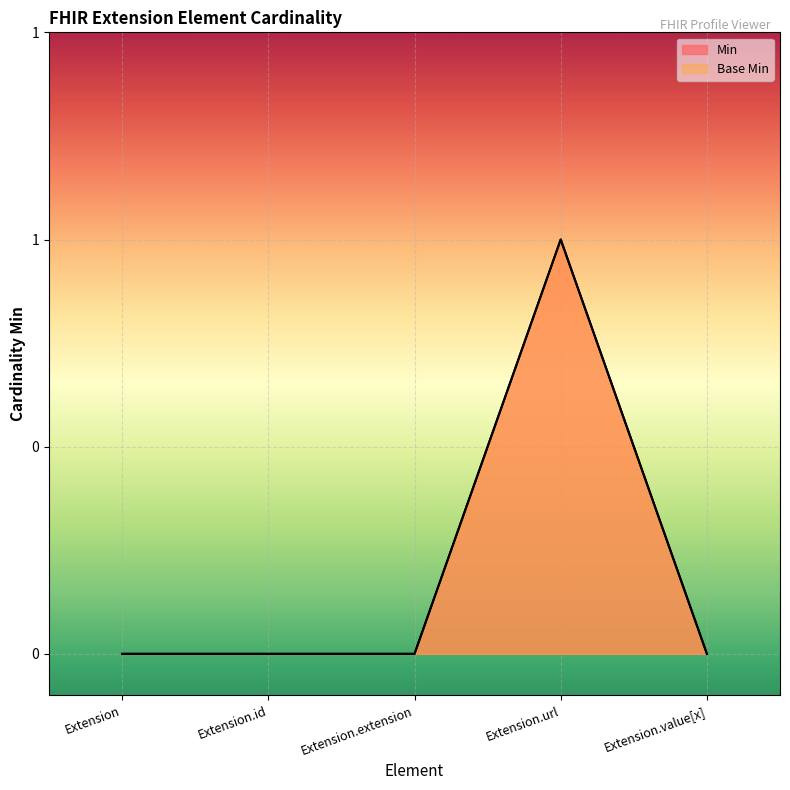

Is it true that Base Min equals 1 at Extension.url?

True